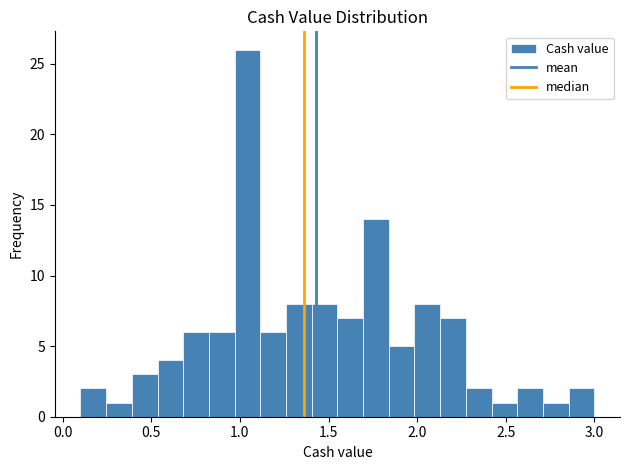

Around what value on the x-axis is the tallest bar? Give the approximate position of its centre, as read against the axis.

1.05